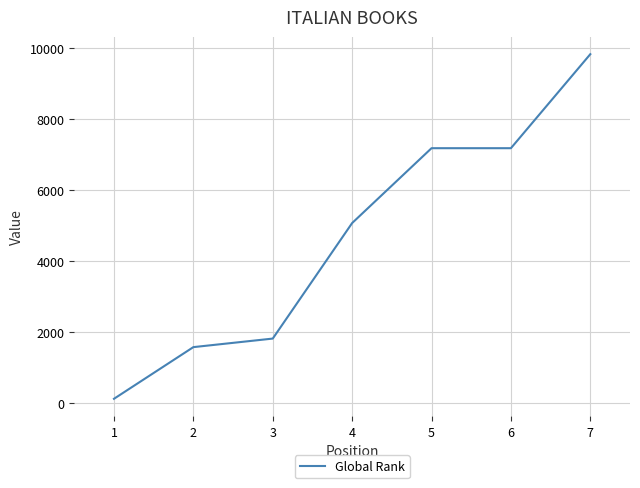

True or false: the data shows 7175 at 5.

True